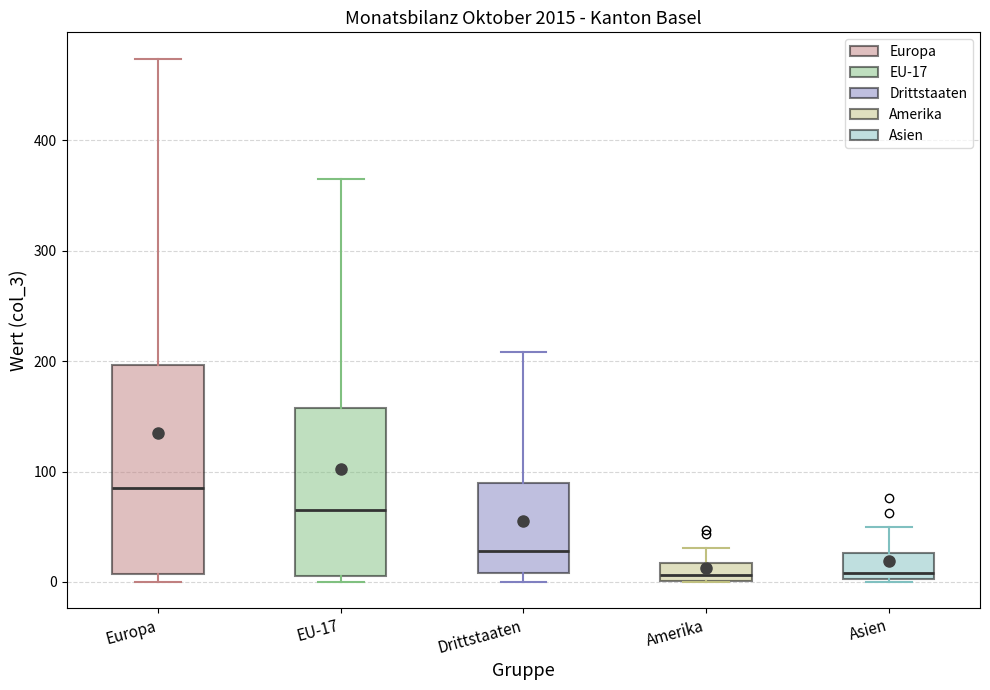

Reading left to right, read every box against the y-axis: the position of its median line, the range the box covers, and the ends of its whiskers. The values are not printed on the chart, so give them approximately, as read against the axis.

Europa: median 90, box 10 to 200, whiskers 0 to 470
EU-17: median 70, box 10 to 160, whiskers 0 to 370
Drittstaaten: median 30, box 10 to 90, whiskers 0 to 210
Amerika: median 10, box 0 to 20, whiskers 0 to 30
Asien: median 10, box 0 to 30, whiskers 0 to 50